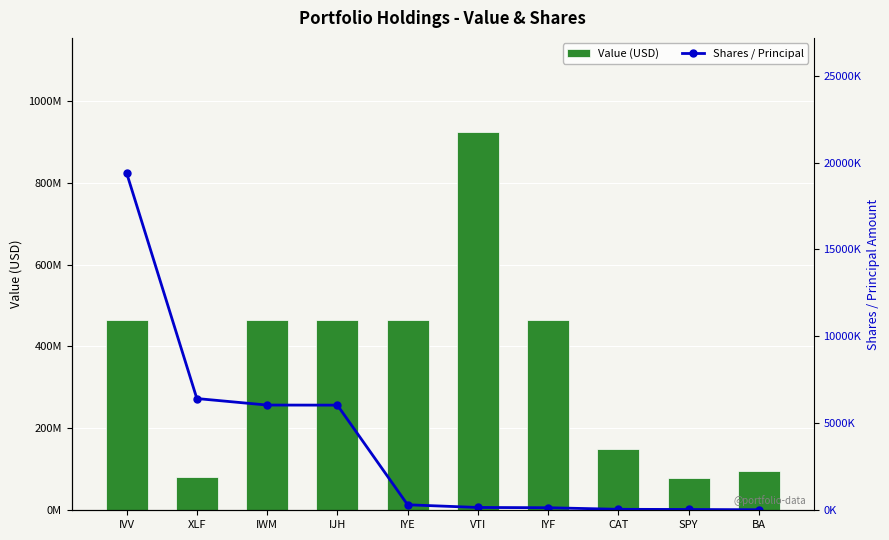

What is the approximate value of Shares / Principal at IYF?

147000